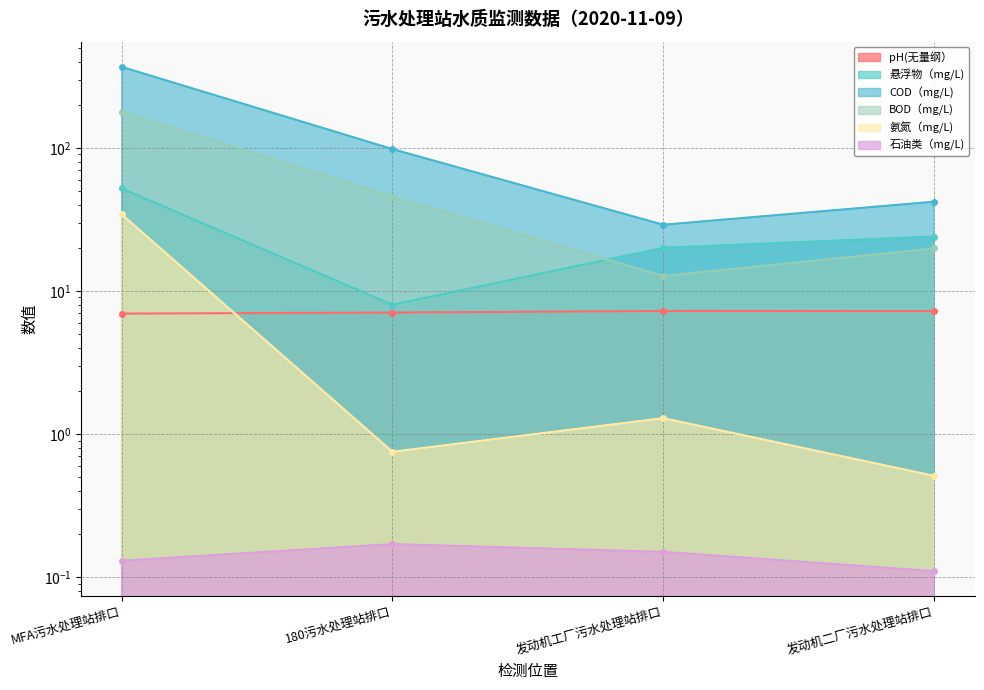

What is the smallest value displayed?

0.1